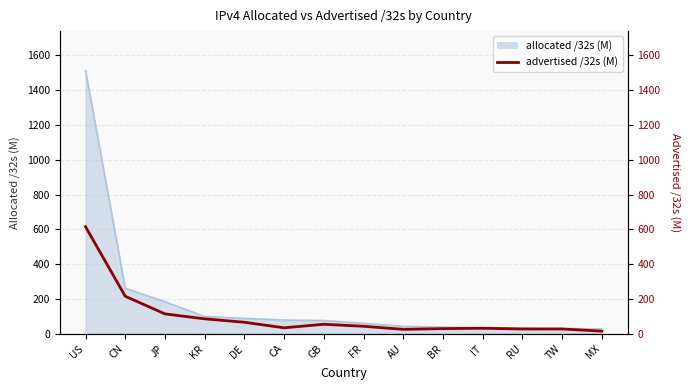

At which label does the data first exceed 43?

US